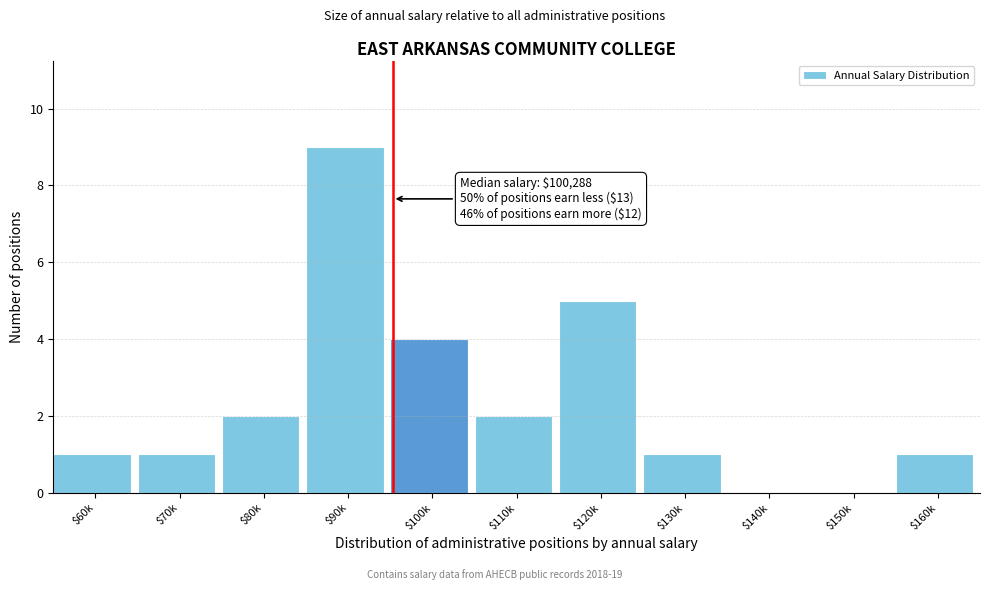

Which label corresponds to the largest value in the chart?

$90k